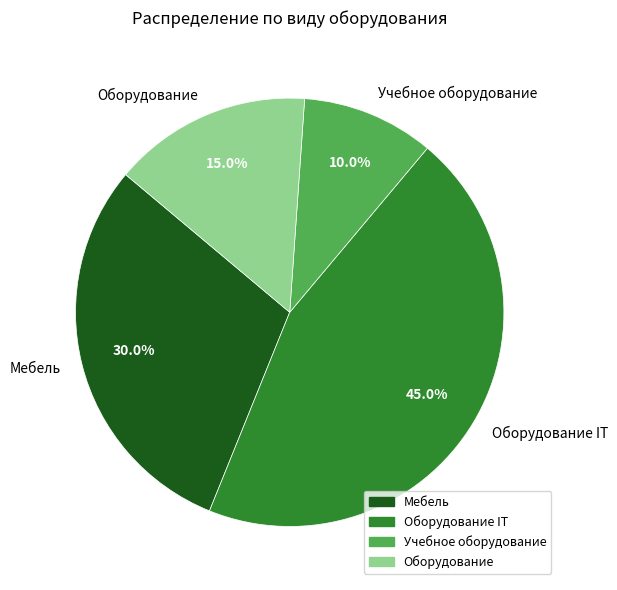

To the nearest percent, what is the difference between the largest and smallest slice percentages?

35%